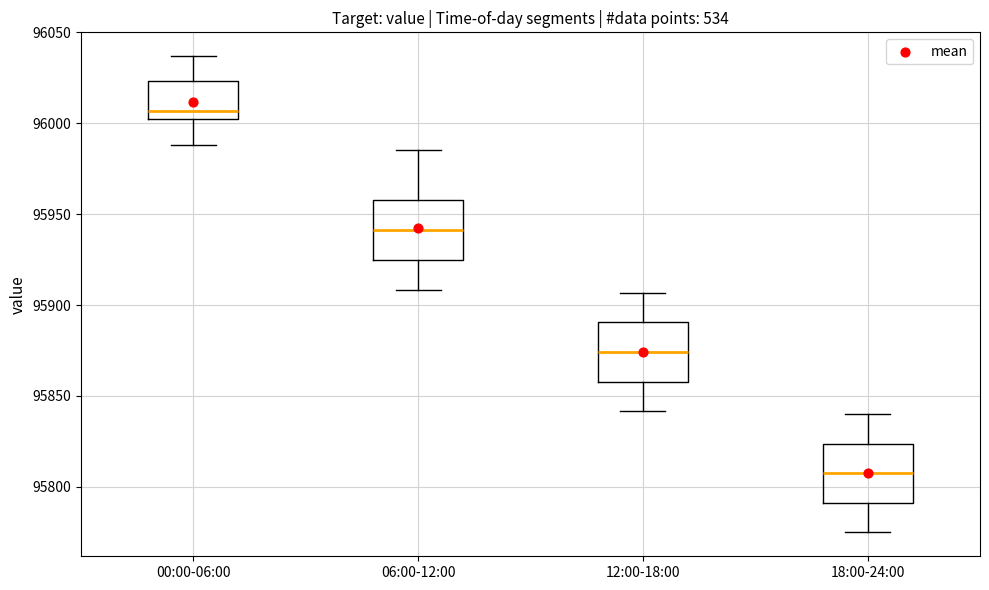

Reading left to right, transcribe this box plot: for each box, give where its median line is, the range the box spans, and where its two whiskers end, as read against the y-axis. The values are not printed on the chart, so give them approximately, as read against the axis.

00:00-06:00: median 96005, box 96000 to 96025, whiskers 95990 to 96035
06:00-12:00: median 95940, box 95925 to 95960, whiskers 95910 to 95985
12:00-18:00: median 95875, box 95860 to 95890, whiskers 95840 to 95905
18:00-24:00: median 95805, box 95790 to 95825, whiskers 95775 to 95840